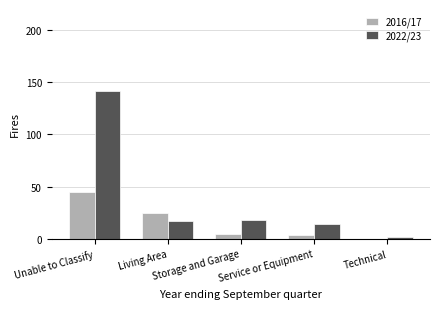

Which series has the largest total across all categories?

2022/23